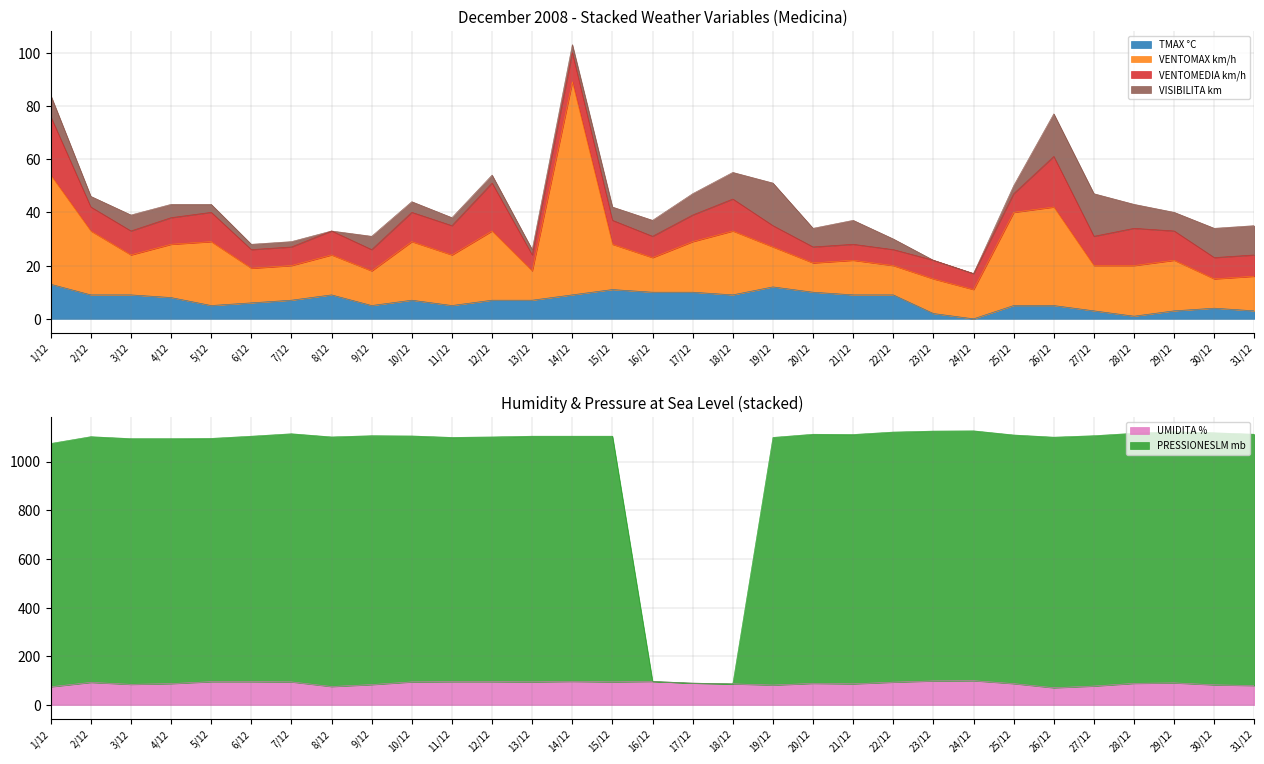

What is the total value across all series at 13/12?

1206